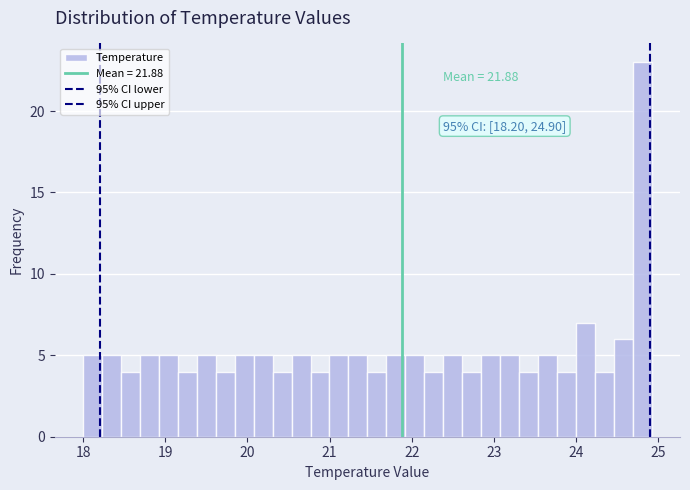

Around what value on the x-axis is the tallest bar? Give the approximate position of its centre, as read against the axis.

24.8